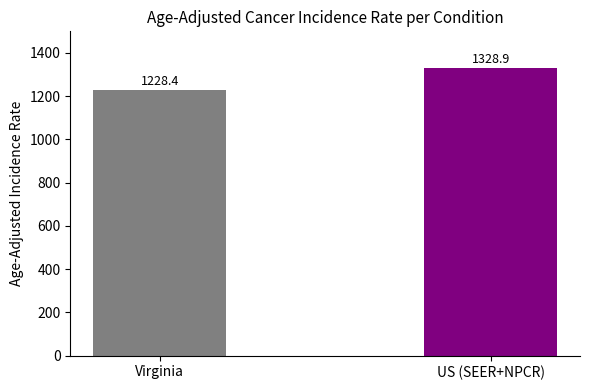

Which has a higher value, Virginia or US (SEER+NPCR)?

US (SEER+NPCR)